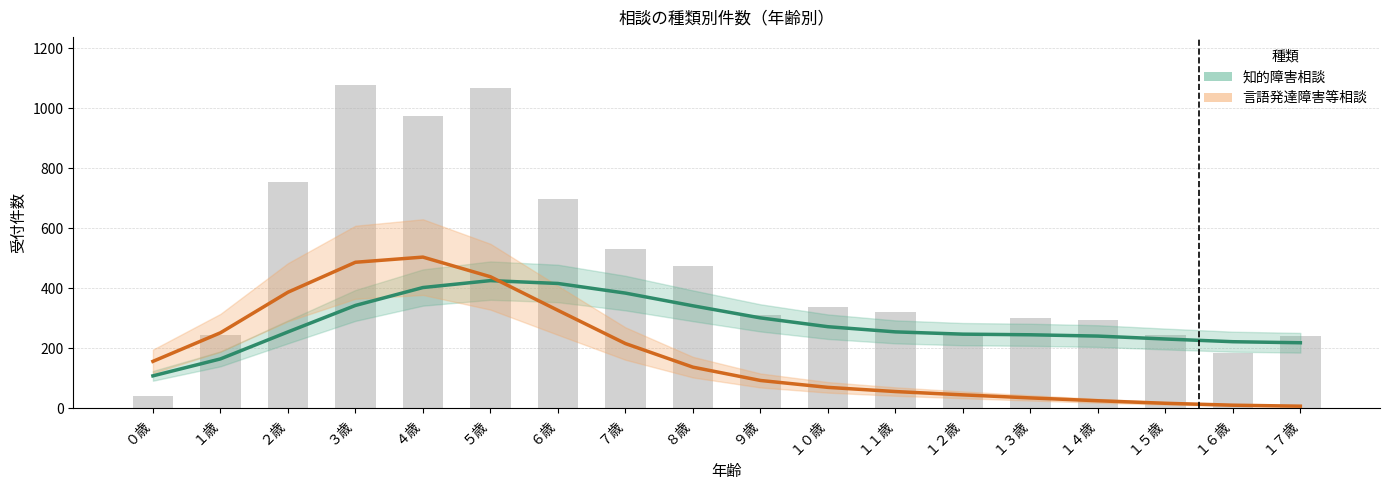

At which label is 言語発達障害等相談 closest to 255?

１歳